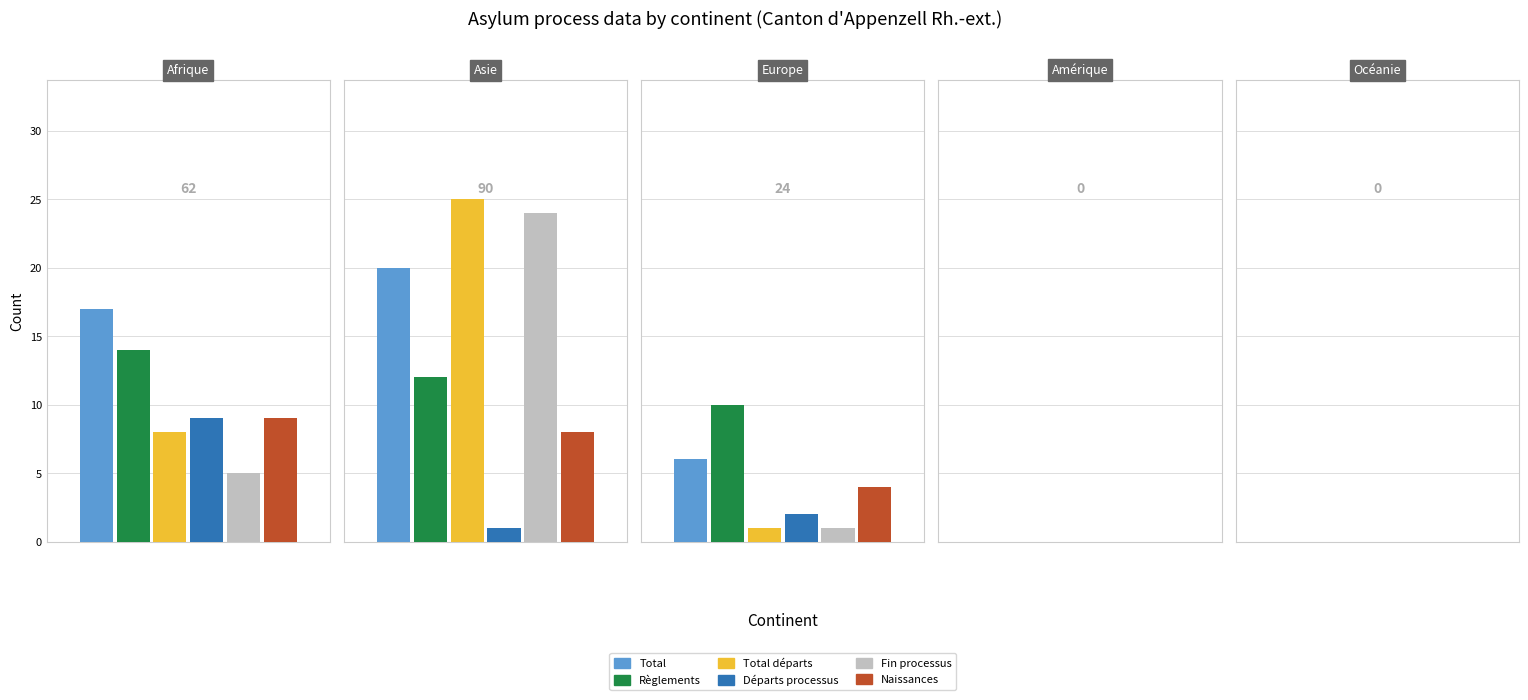

What is the average value of the Fin processus (col_7) series?

6